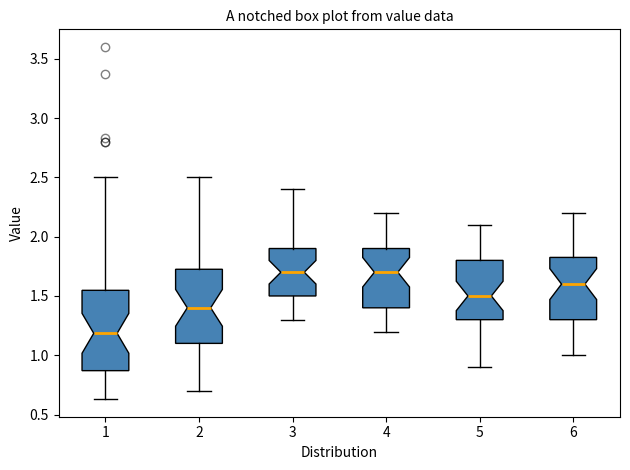

Where does the upper whisker of the box at x = 5 end on the y-axis? The values are not printed on the chart, so give them approximately, as read against the axis.

2.10